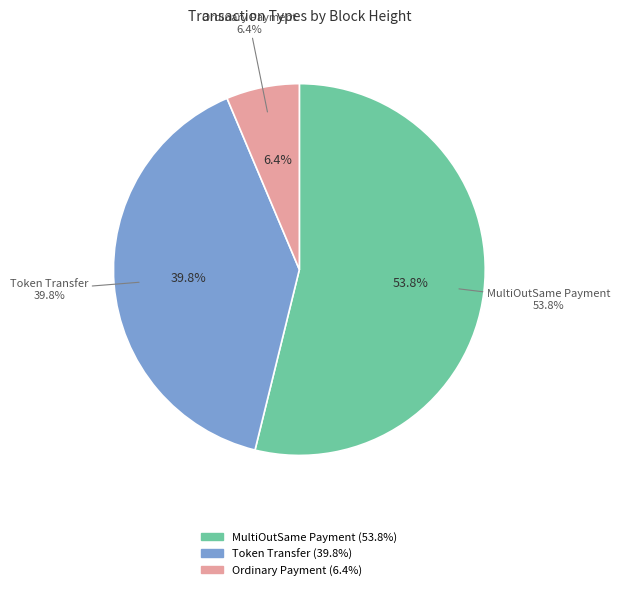

To the nearest percent, what is the combined percentage of Token Transfer
(Height: 496703) and Ordinary Payment
(Height: 79359)?

46%